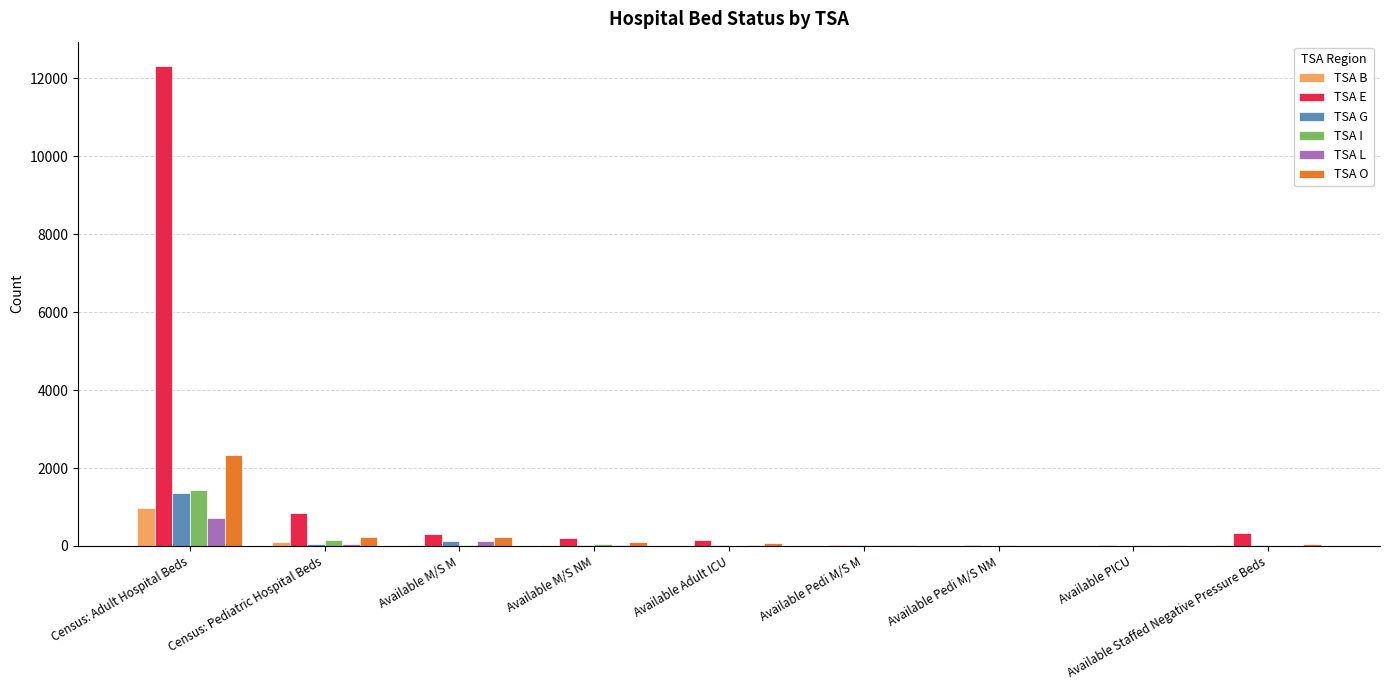

Does the chart contain stacked bars?

No